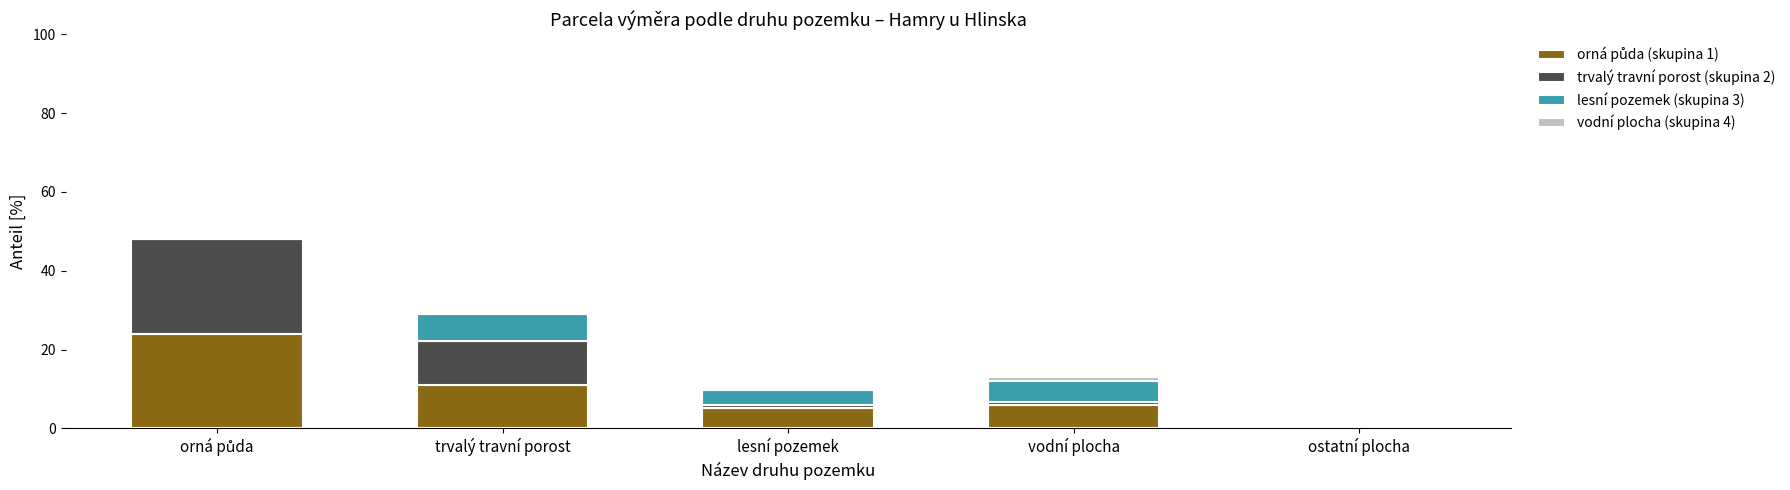

What is the total value across all series at trvalý travní porost?

29.0